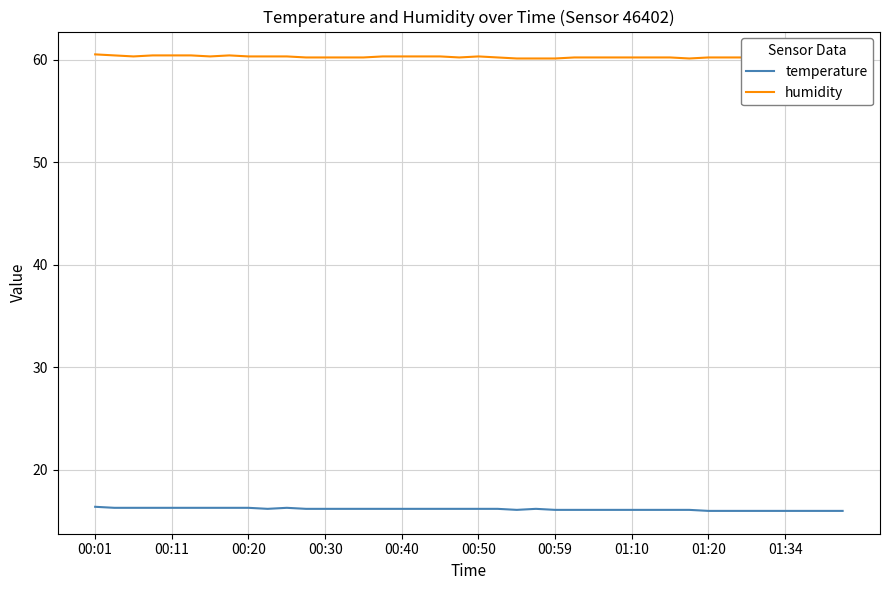

What is the total value across all series at 27?

76.3